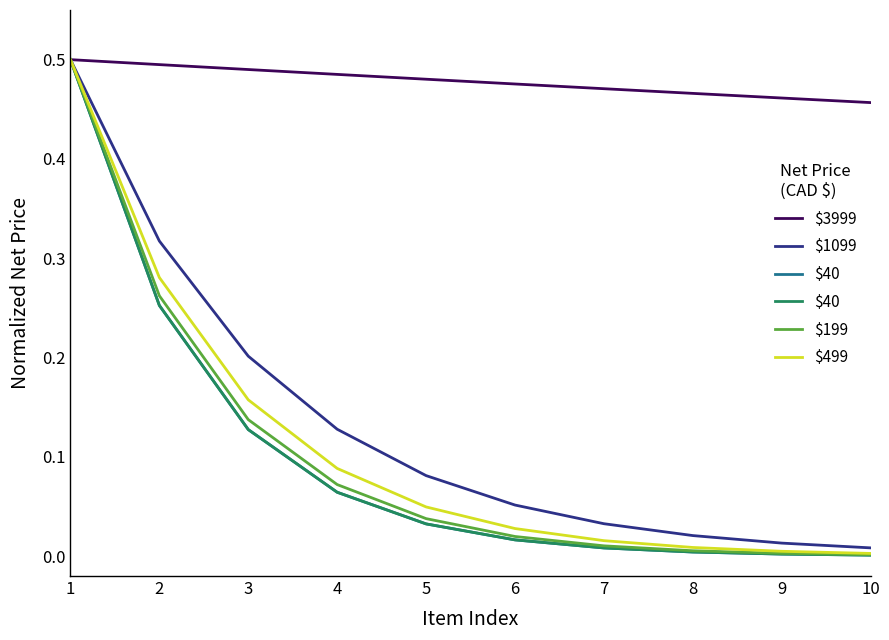

At which category is the sum across all series the highest?

1